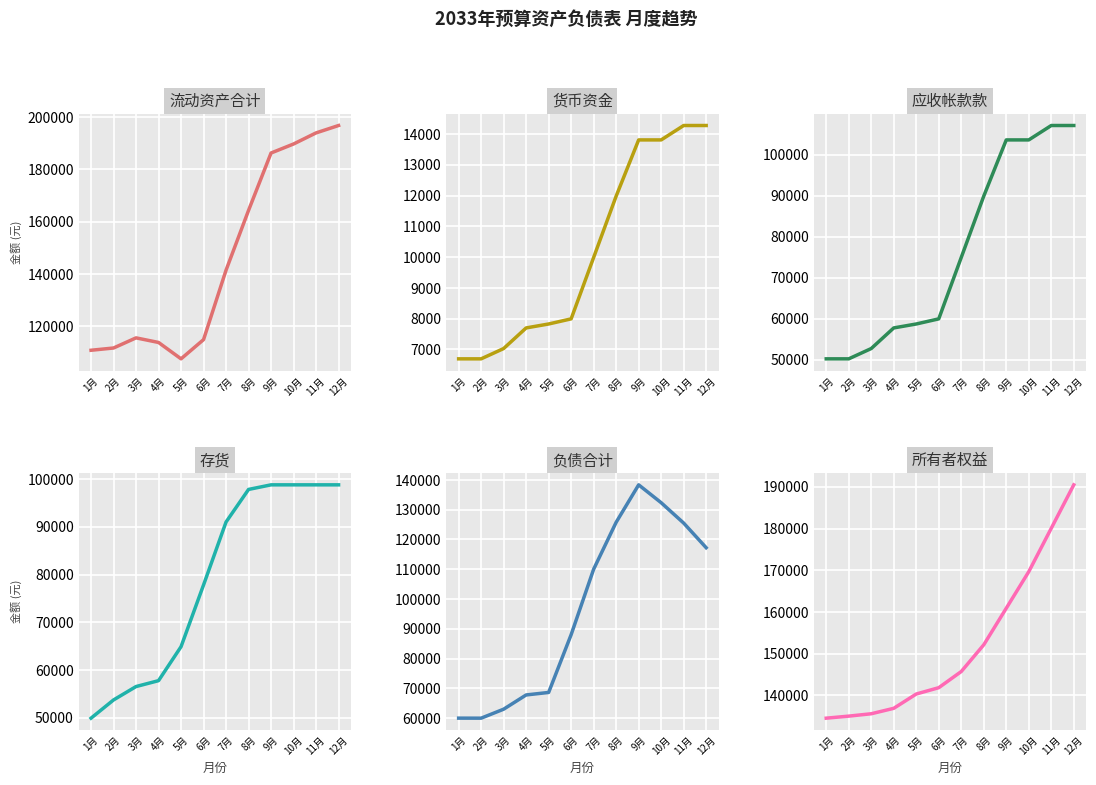

What is the label of the 3rd point from the left?

3月